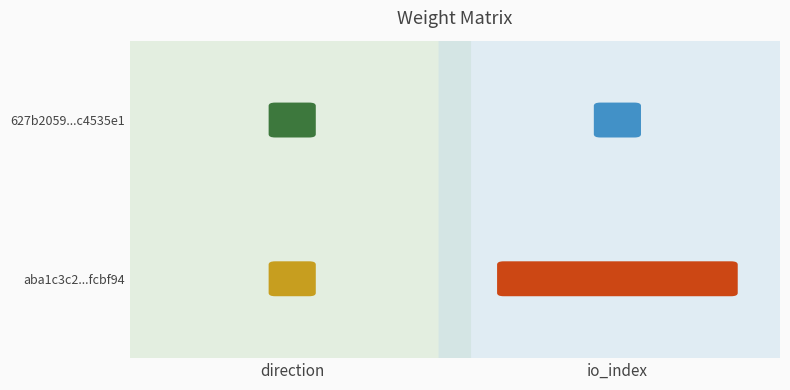

Is the value of 627b2059fff8aabbc54b592d1b6b5484c4535e1 at direction greater than the value of aba1c3c25b888d43a5c3afbd78ff38f2afcbf94 at io_index?

No